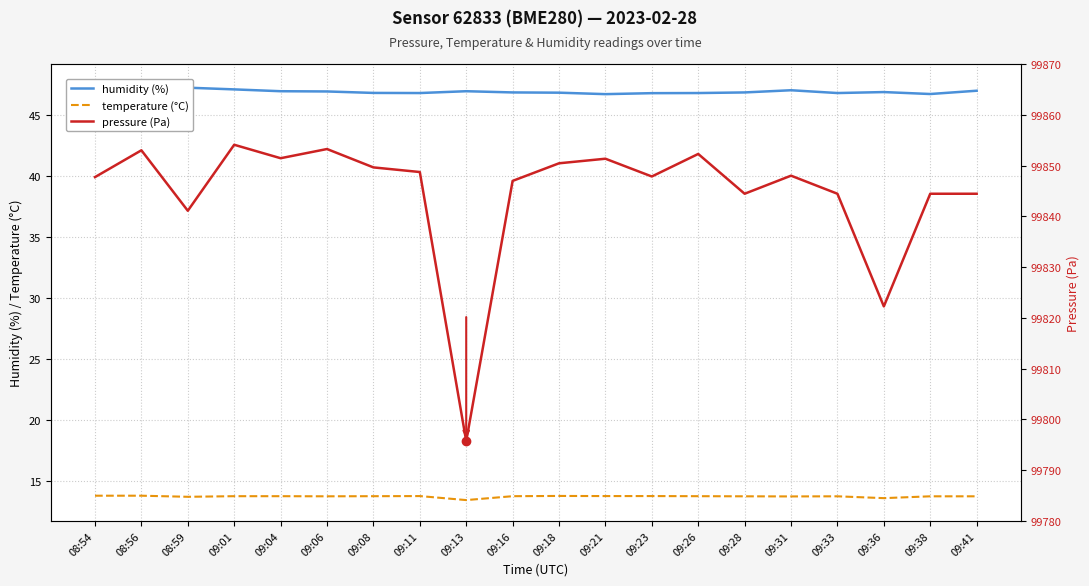

At which label does humidity (%) reach its peak?

08:56